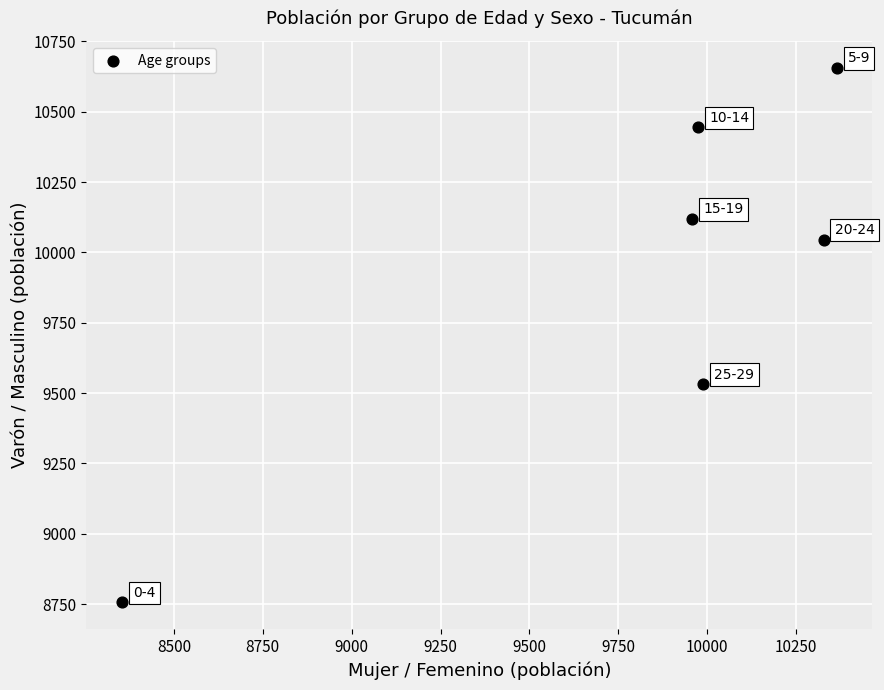

What Y value in the scatter plot is closest to 9706?

9532